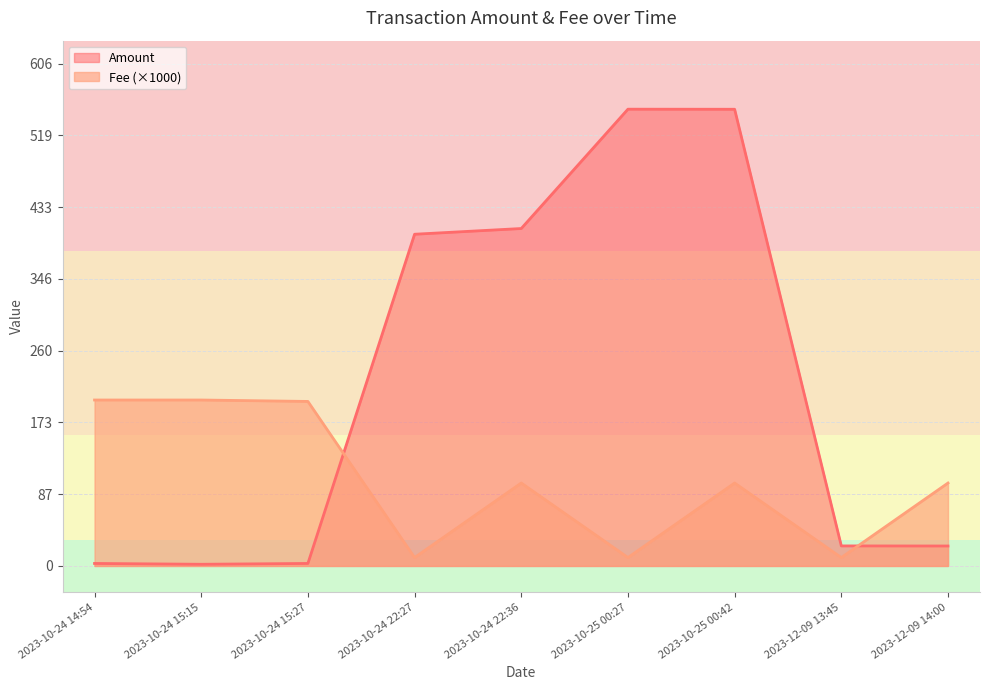

Where does the Fee series first go above 100?

2023-10-24 14:54